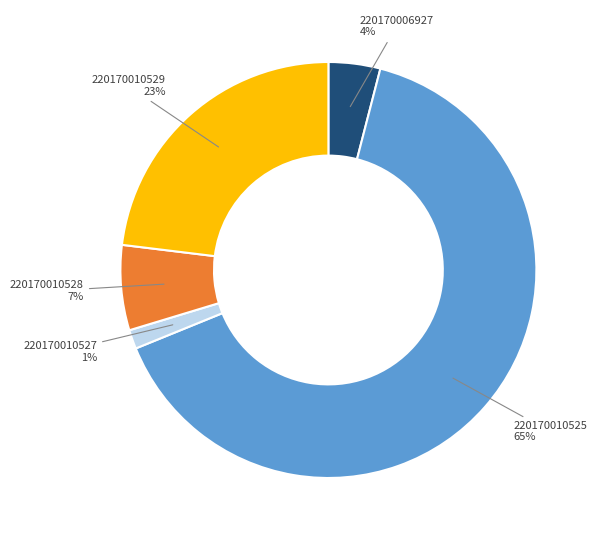

Count the number of slices in the pie.

5